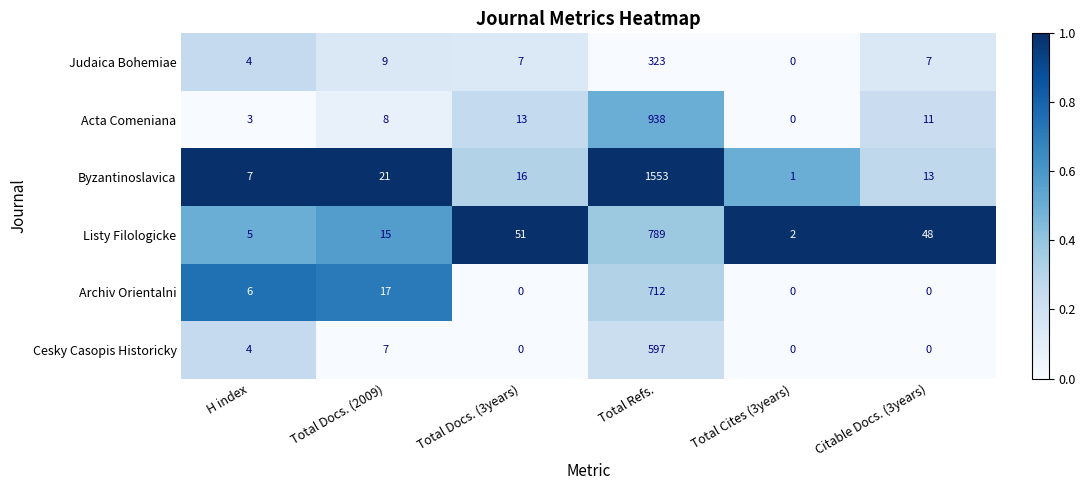

Which series changed the most between Total Docs. (3years) and Total Cites (3years)?

Listy Filologicke